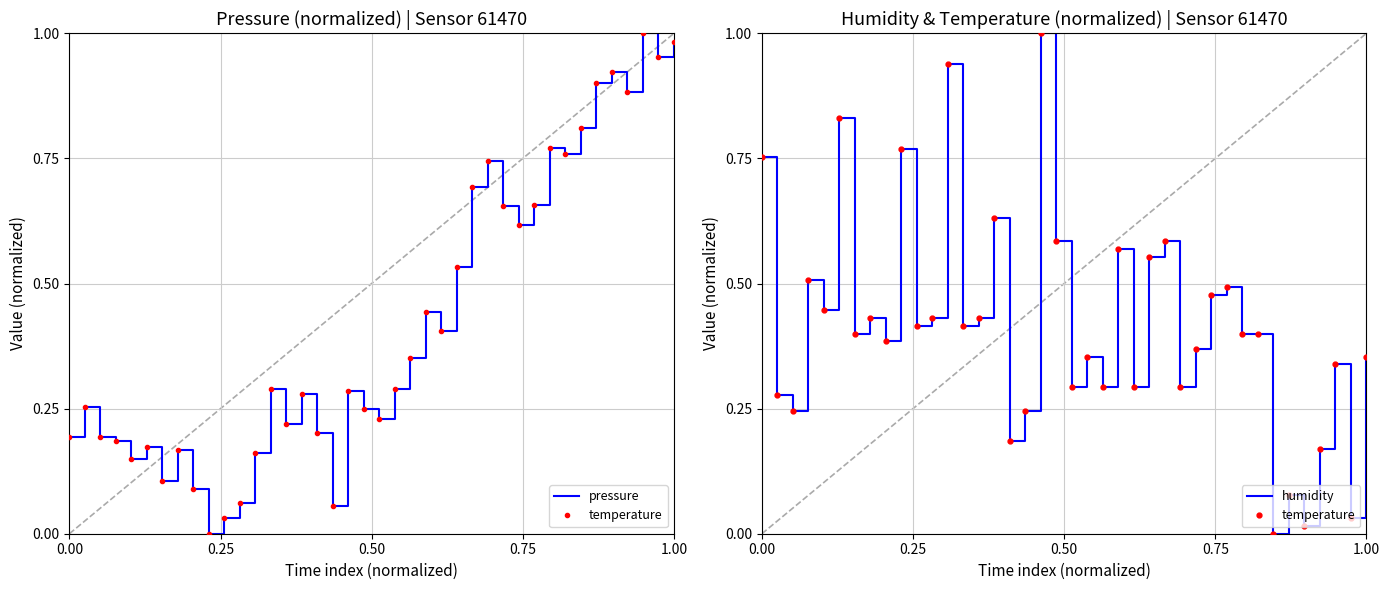

What is the difference between the second highest and minimum values in the pressure series?

1.0